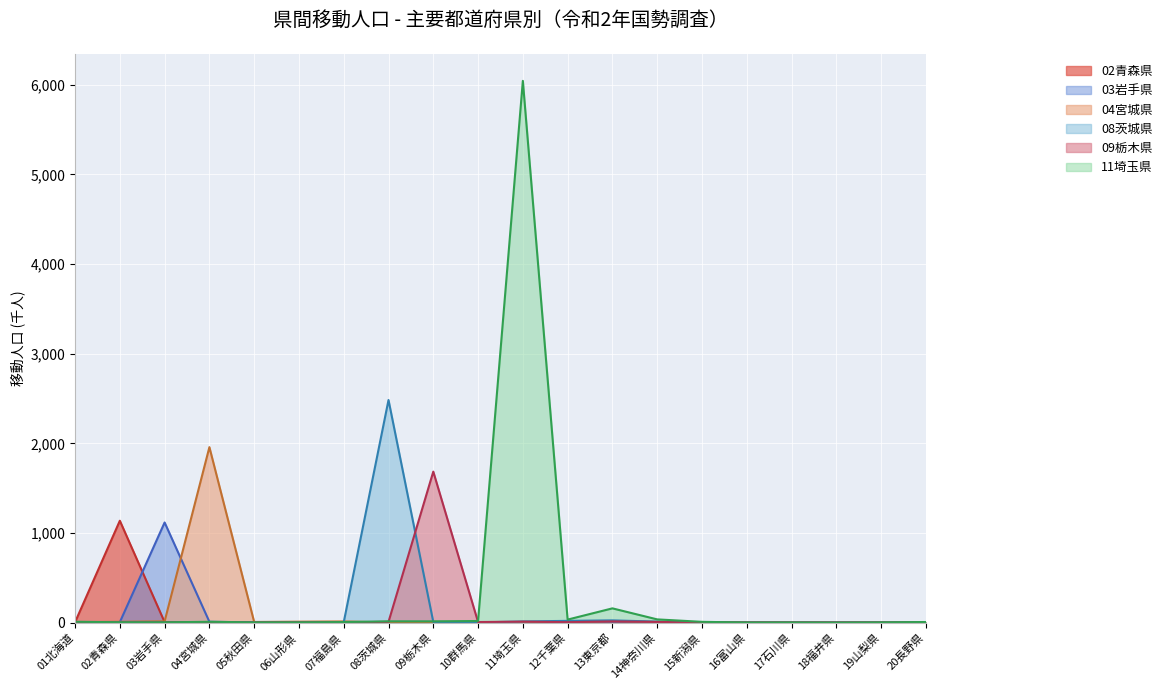

Where is 11埼玉県 nearest to the value 3021?

13東京都